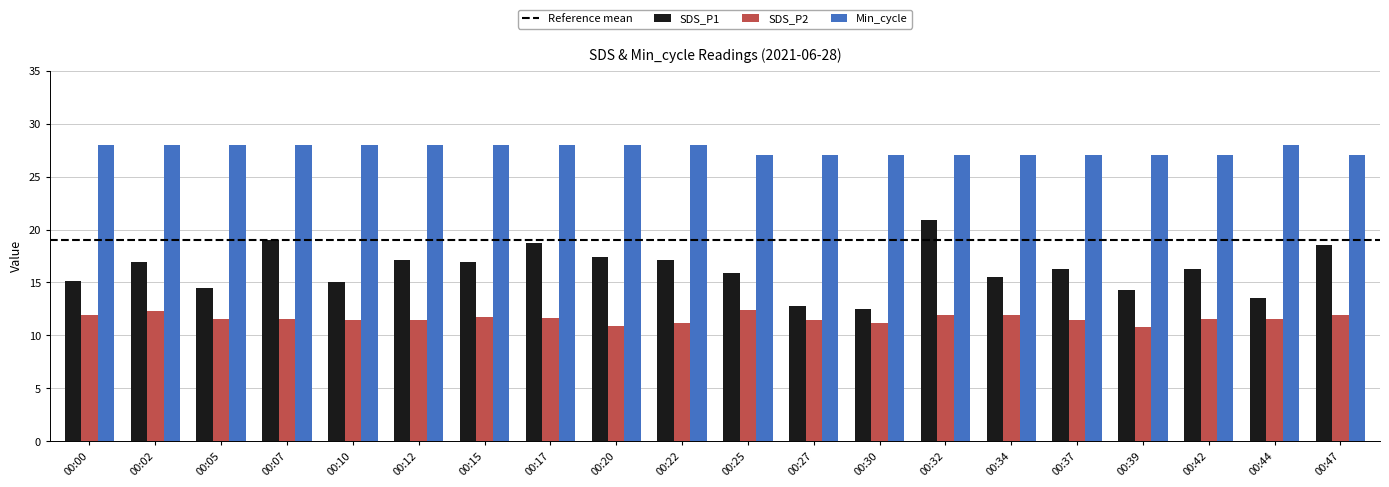

List the series in order of their overall mean, highest first.

Min_cycle, SDS_P1, SDS_P2